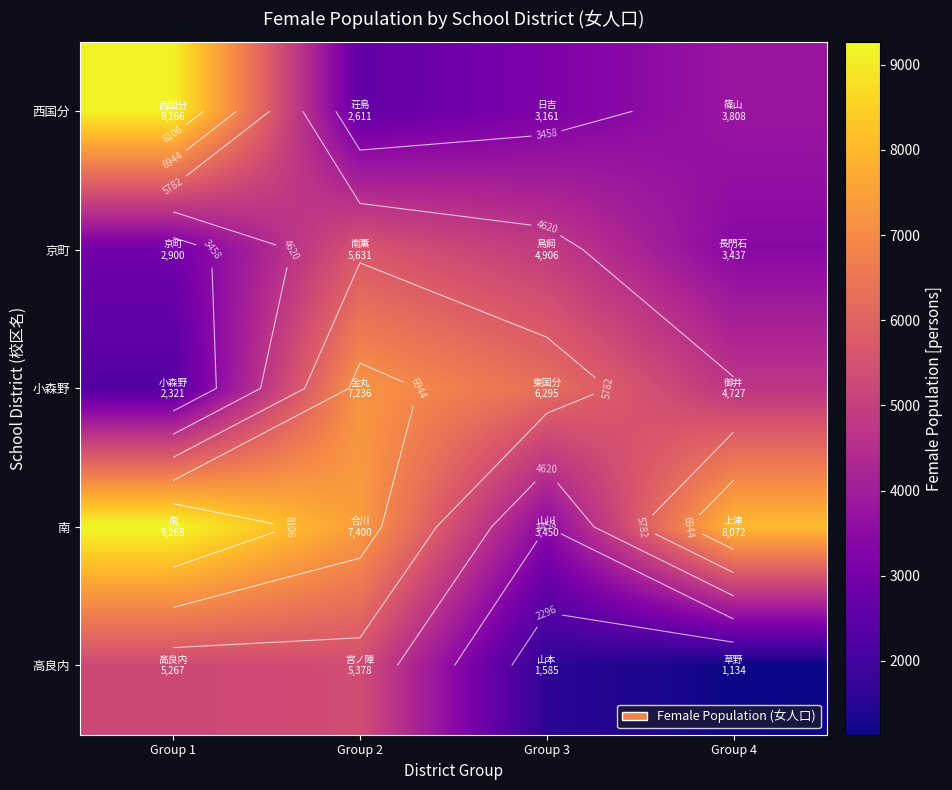

What is the greatest value displayed?

9268